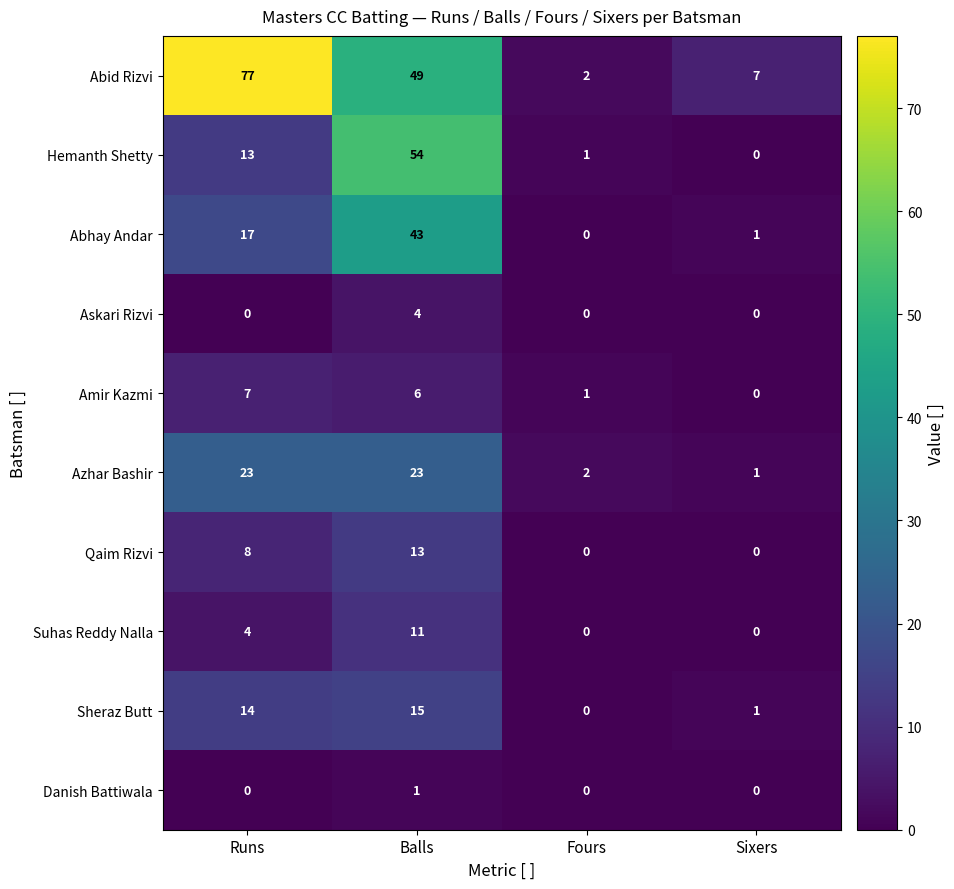

Is it true that Qaim Rizvi equals 0 at Fours?

True